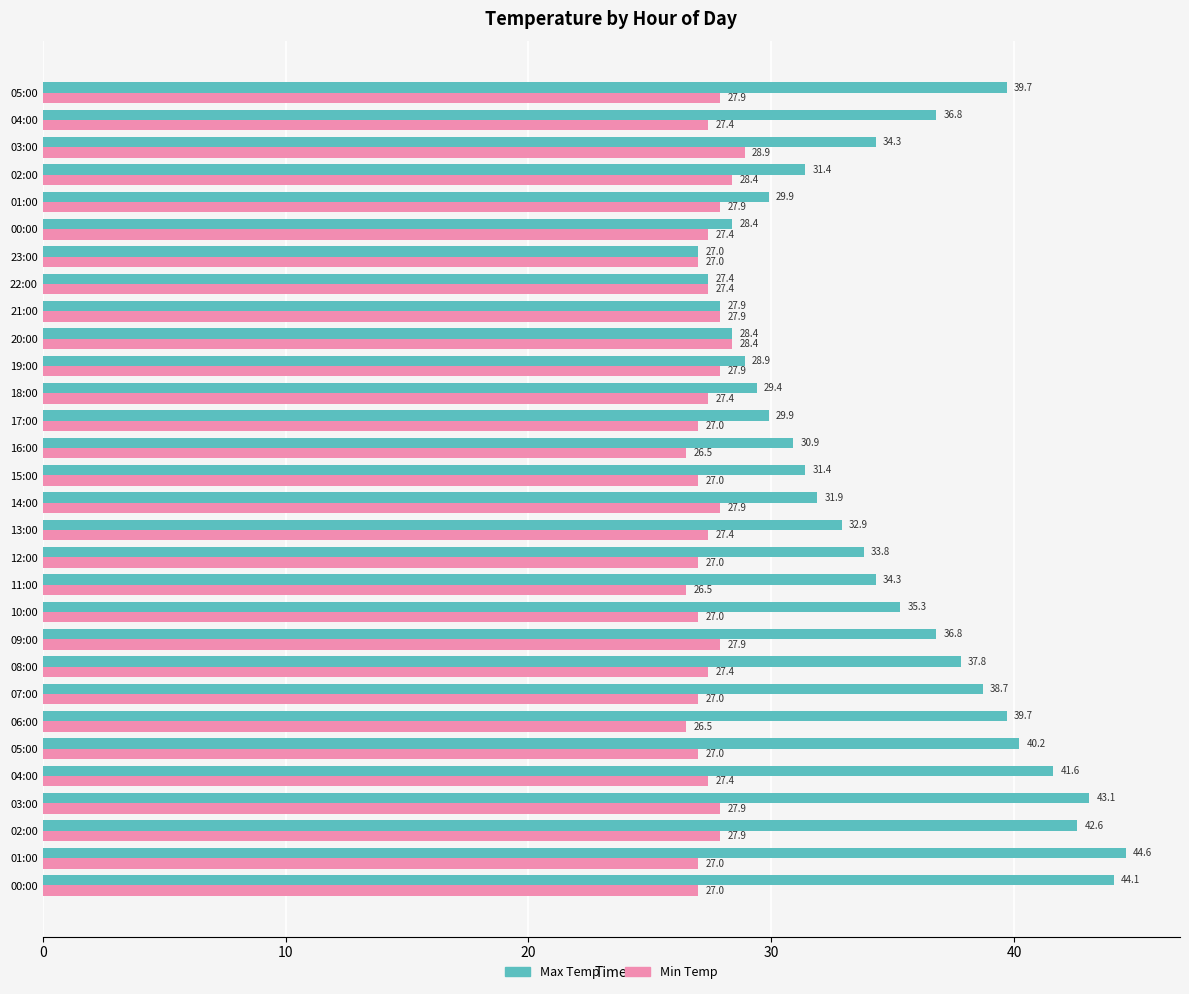

What is the maximum value for Min Temp?

28.9